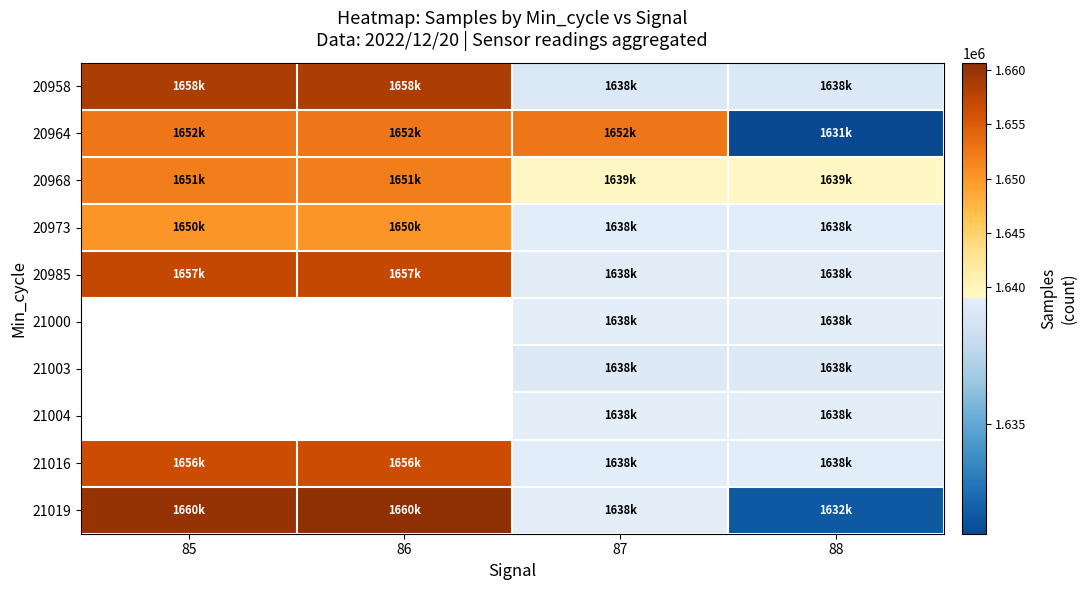

Which series has the largest total across all categories?

20958